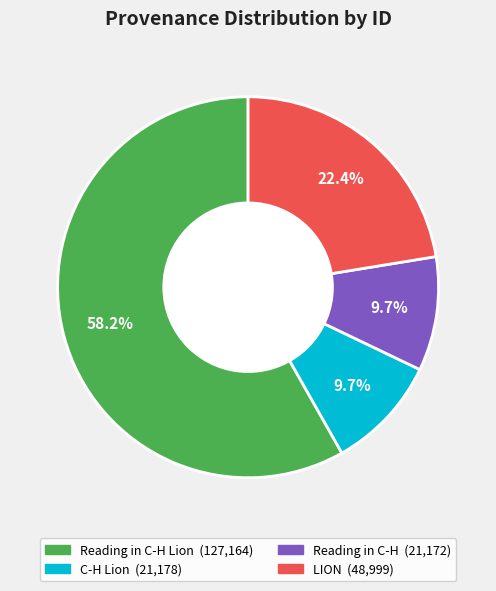

How many segments does this pie chart have?

4